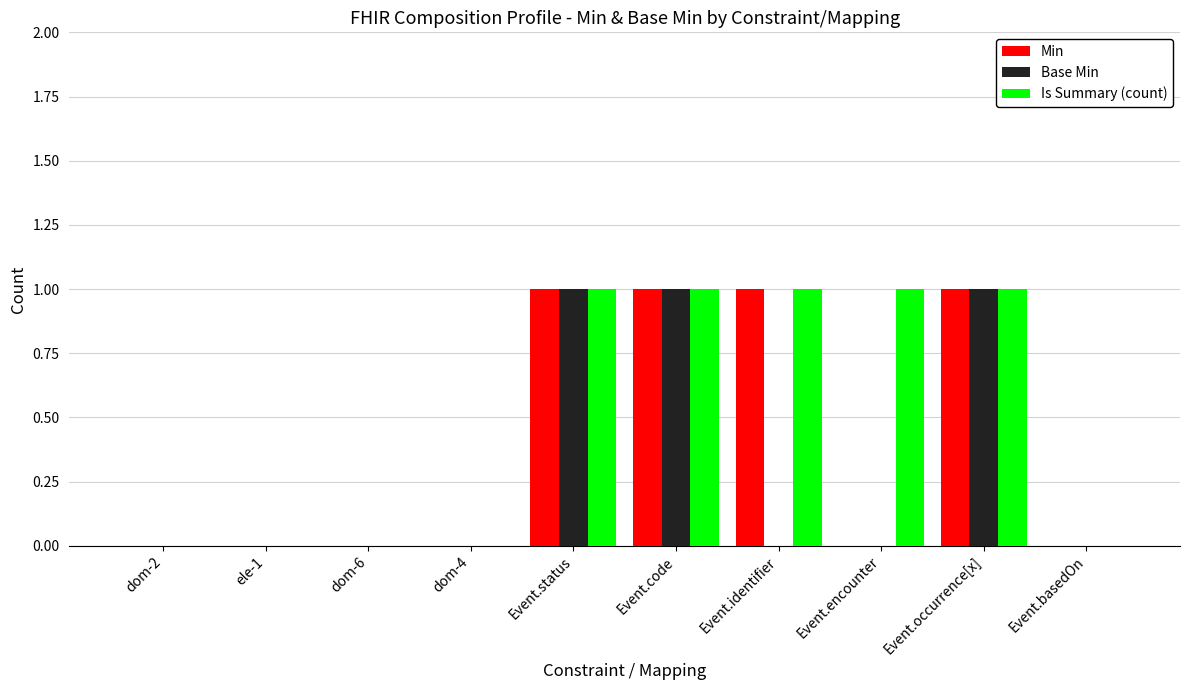

What value does the Base Min series have at Event.code?

1